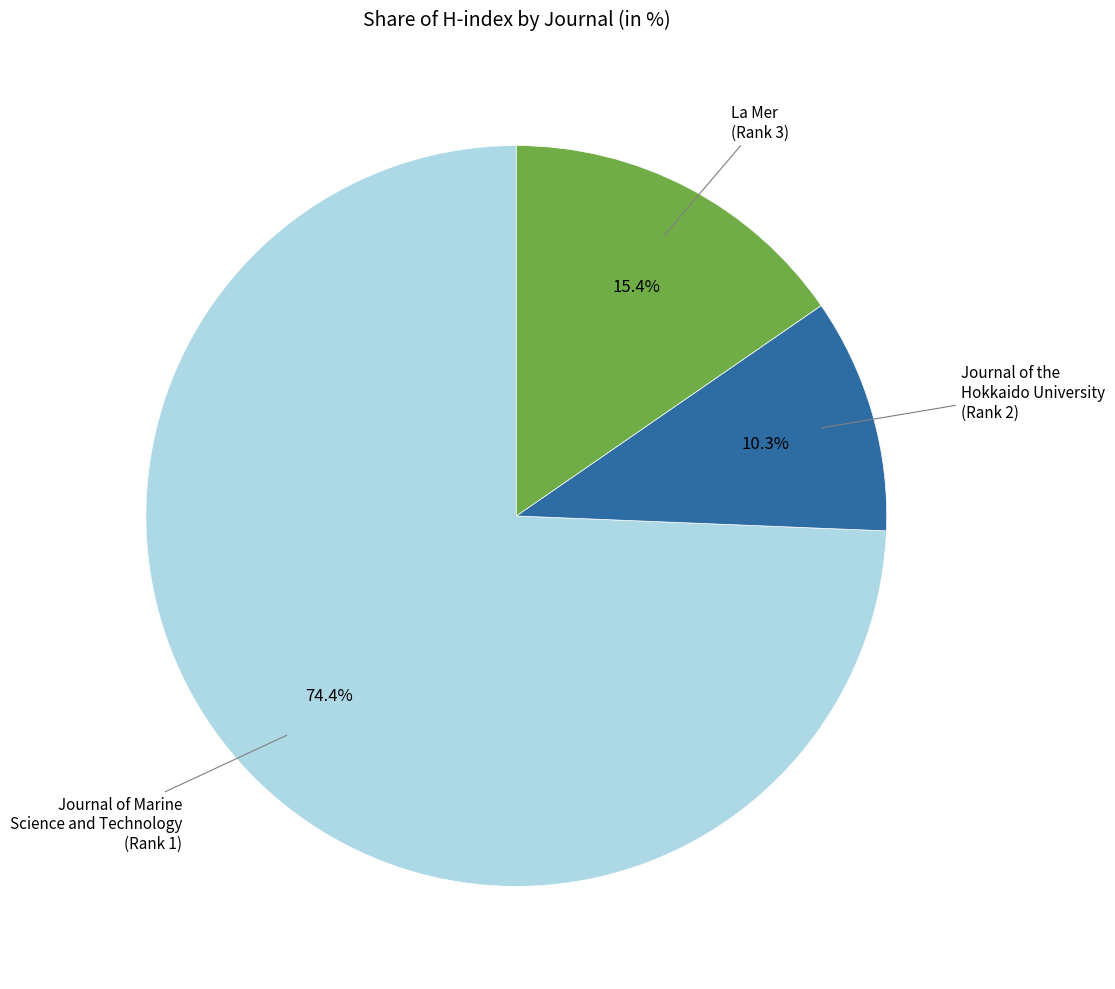

What percentage is NOT represented by Journal of the Hokkaido University (Rank 2)?

89.7%